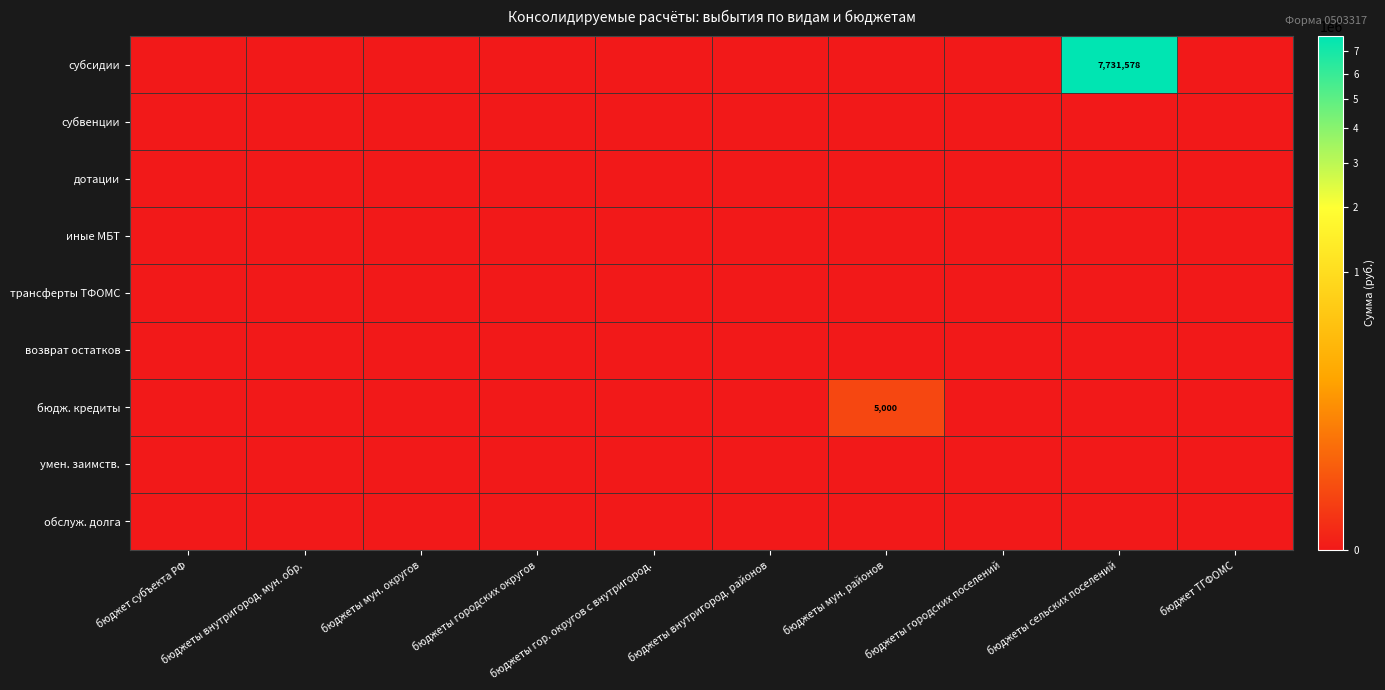

Which series has the largest total across all categories?

субсидии